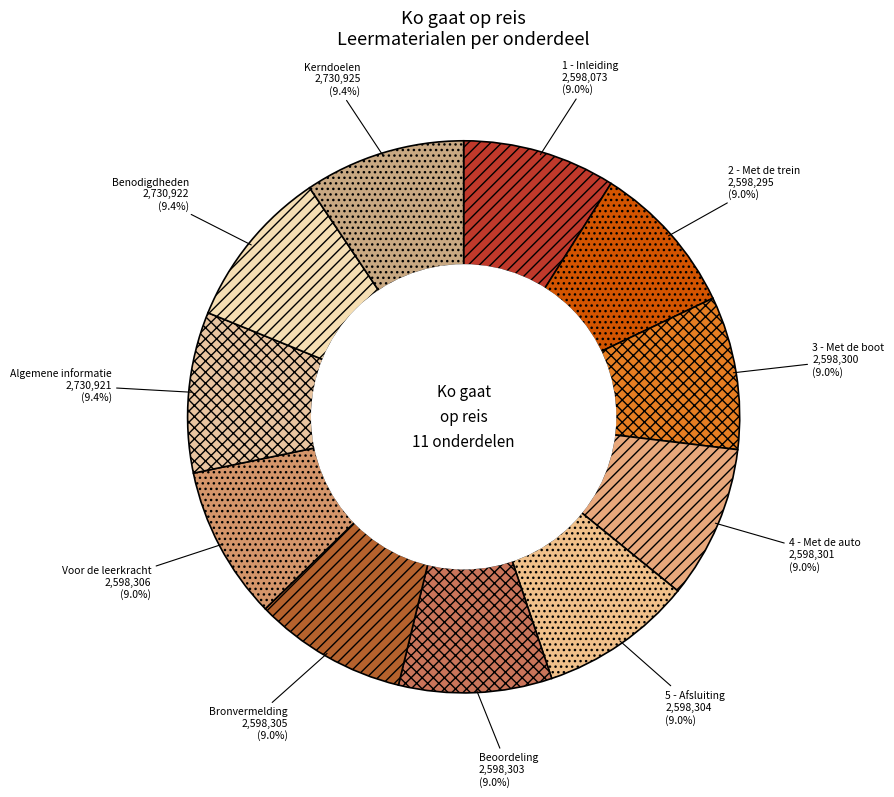

How much of the chart is everything except Beoordeling?

91.0%